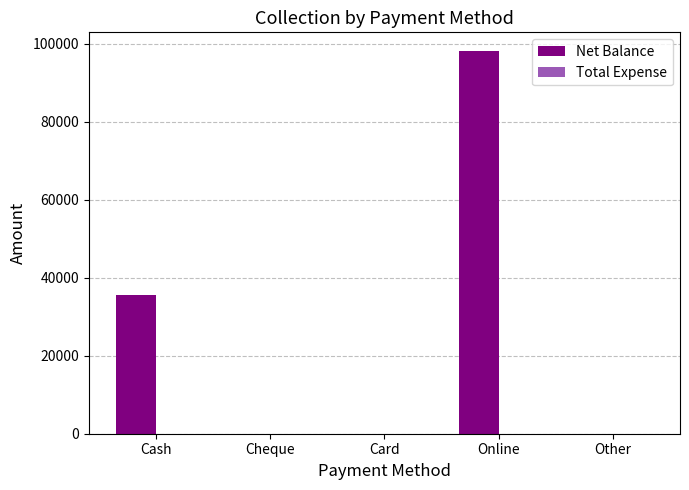

What is the change in value from Cash to Online?

+62499